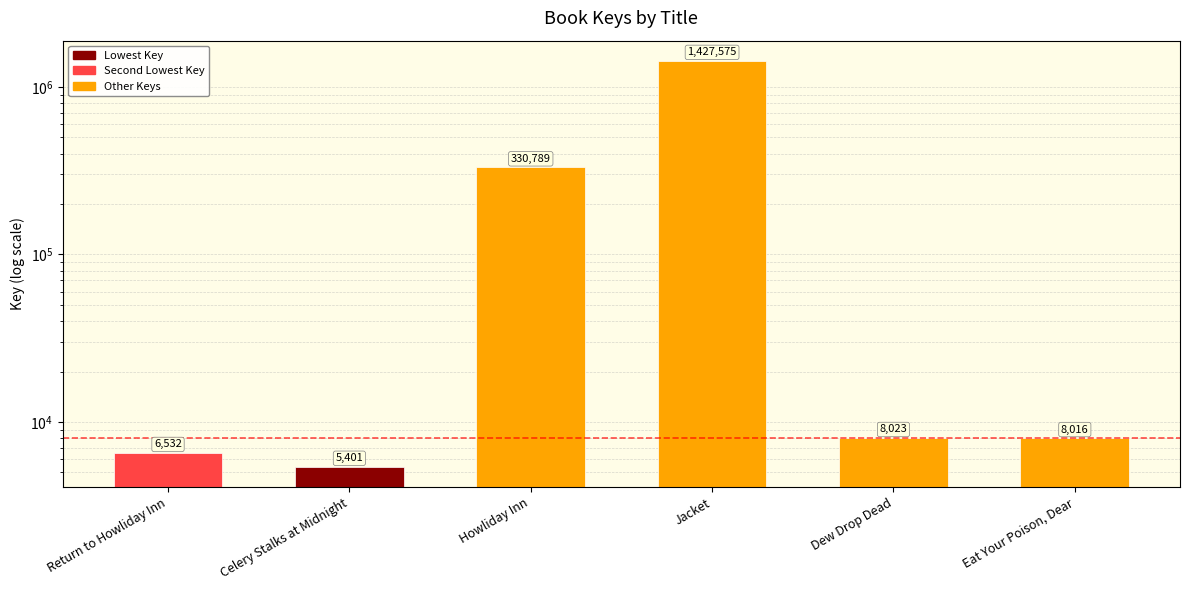

How many values exceed 8023?

2